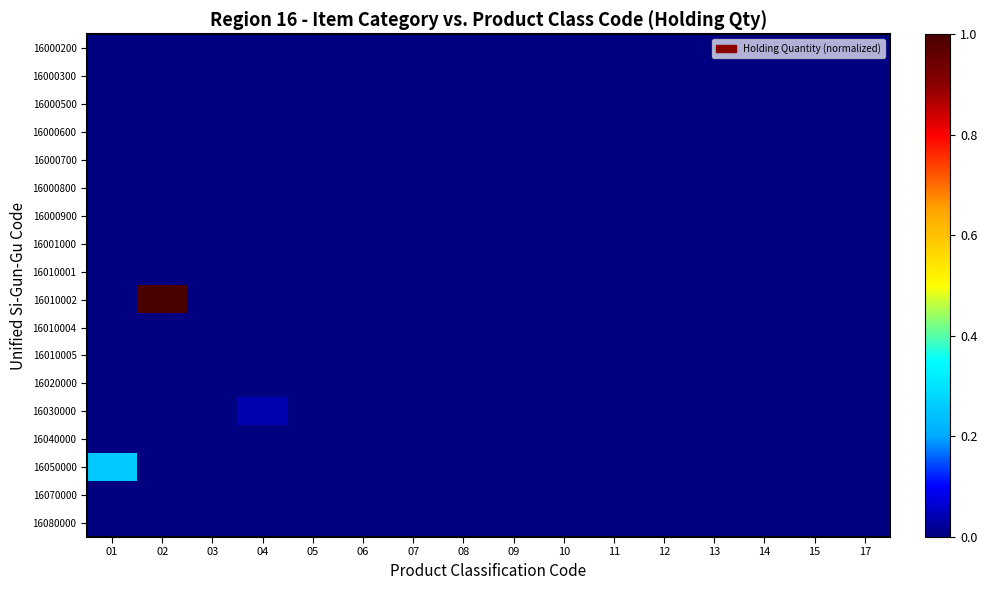

Which category has the highest value across all series?

02